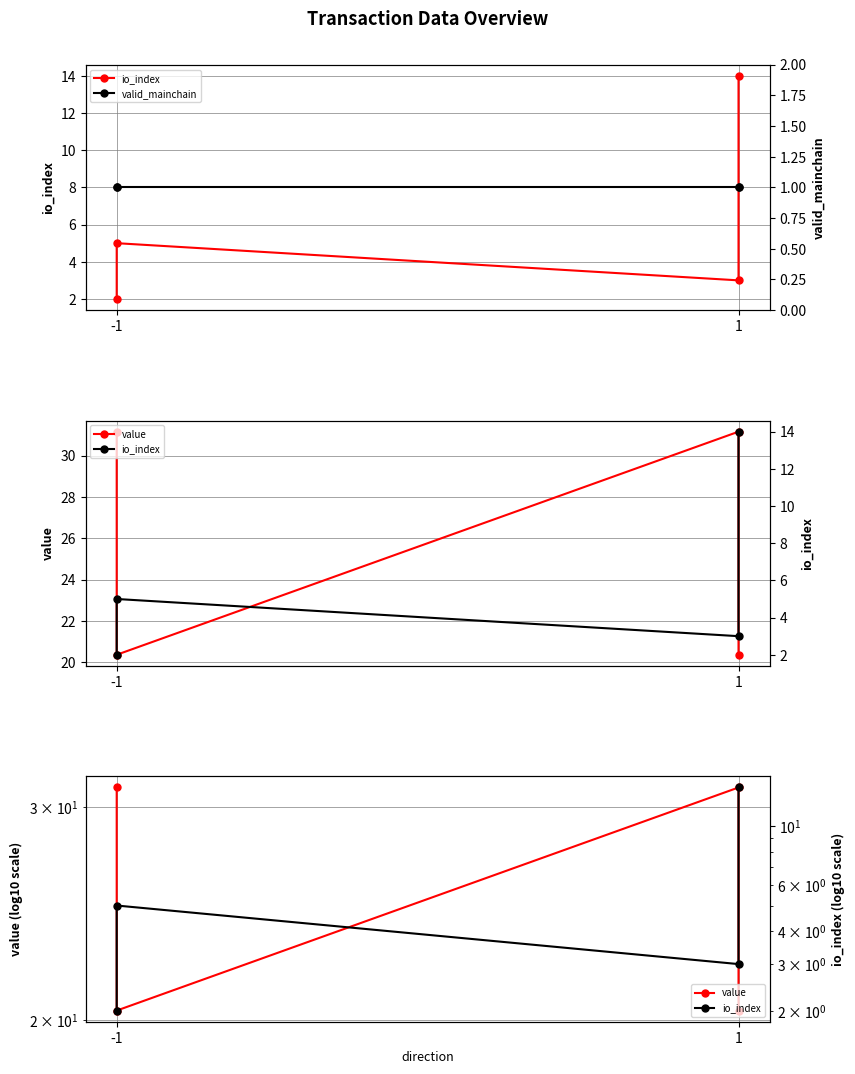

What is the sum of all value values?

103.0